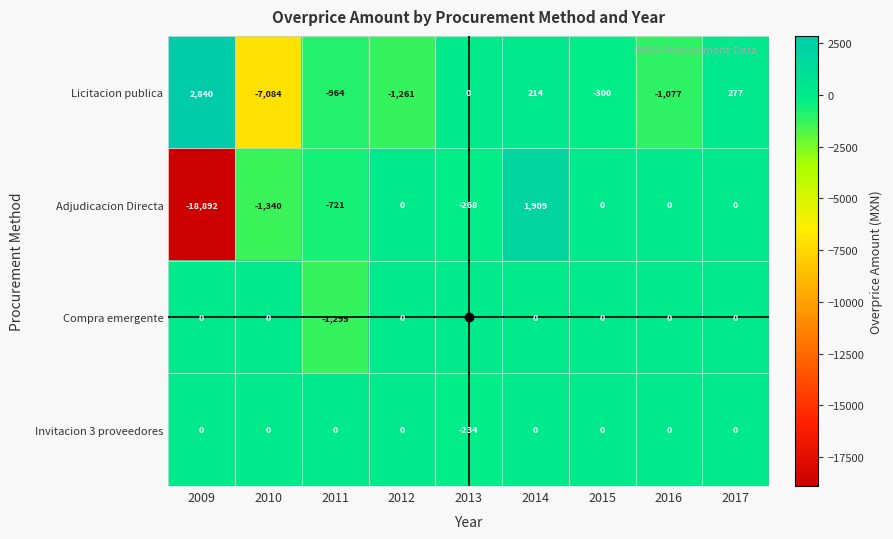

Which series changed the most between 2009 and 2011?

Adjudicacion Directa